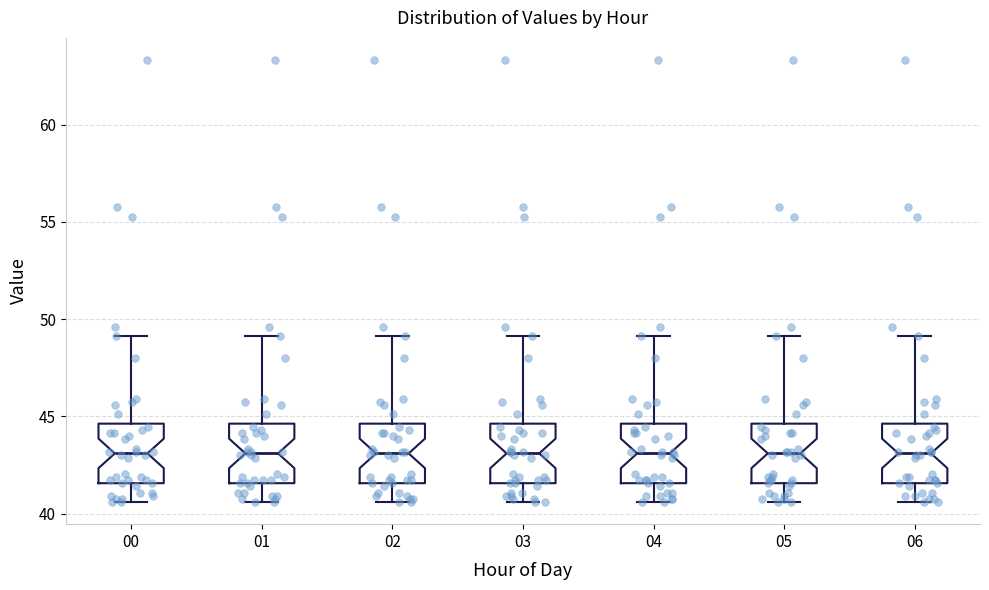

Where does the median line of the box at x = 02 sit on the y-axis? The values are not printed on the chart, so give them approximately, as read against the axis.

43.0